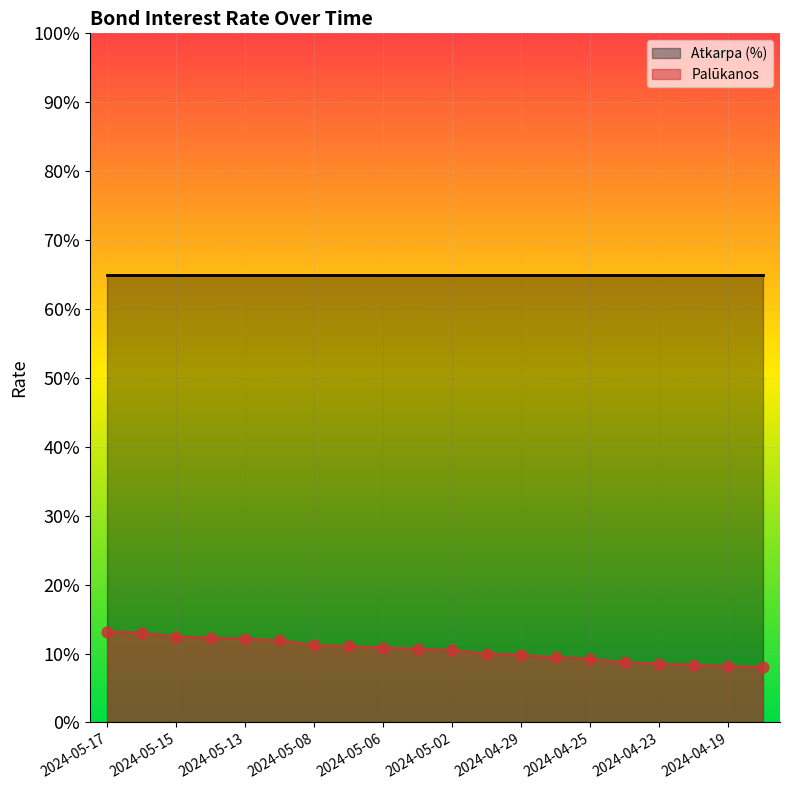

Which has a higher value, 2024-05-13 or 2024-04-24?

2024-05-13